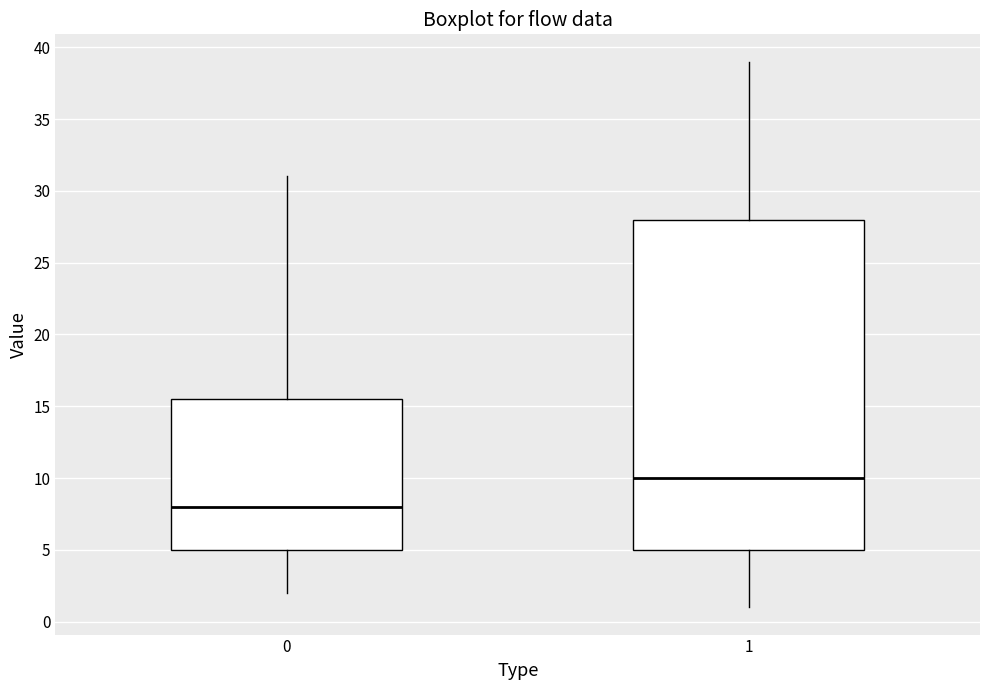

Where is the upper edge of the box at x = 0 on the y-axis? The values are not printed on the chart, so give them approximately, as read against the axis.

15.5